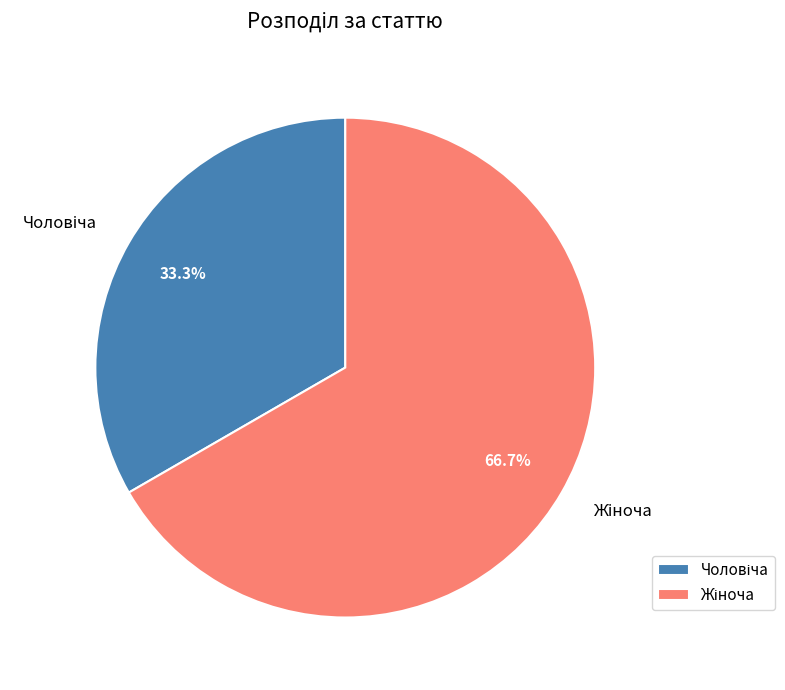

Is there any slice that represents more than half of the pie?

Yes